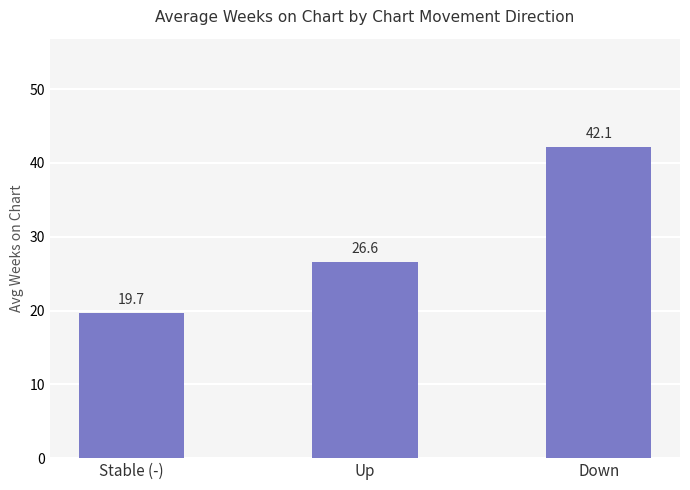

True or false: the data shows 19.7 at Stable (-).

True